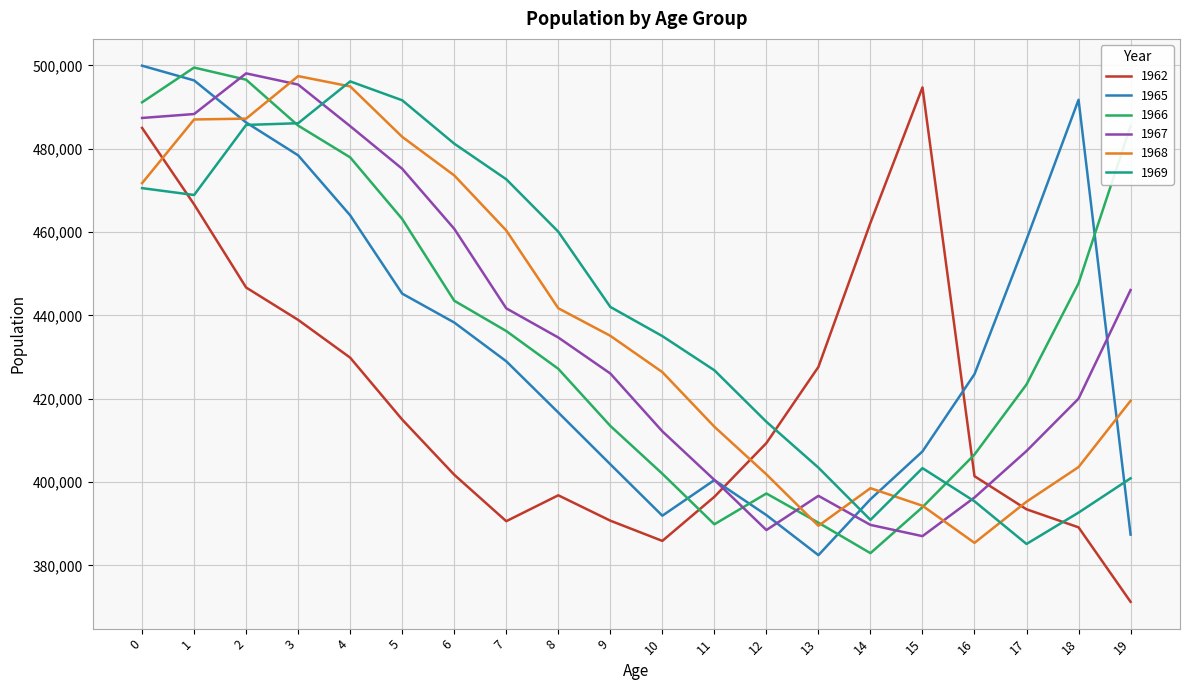

How many lines are shown in the chart?

6